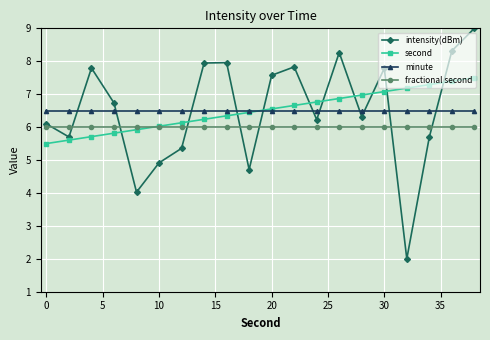

What is the value of the fractional second point at the 6th from the left?

6.0